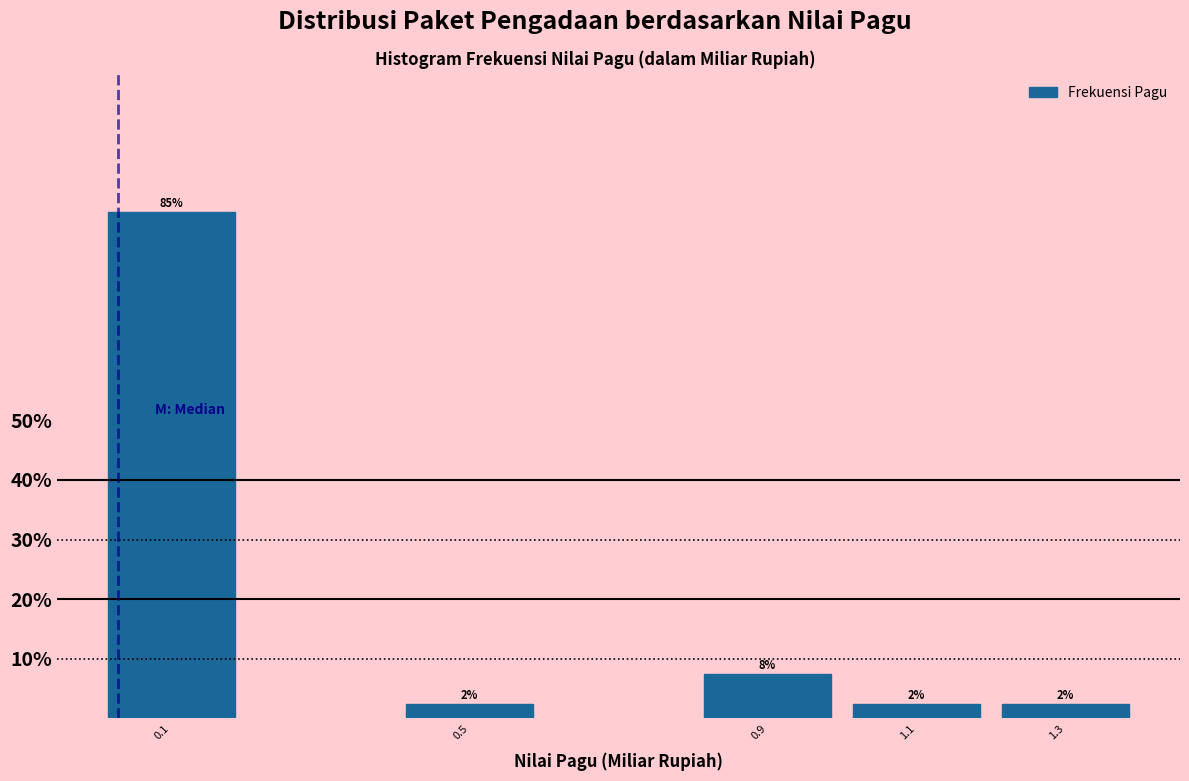

How many bars are there in total?

5